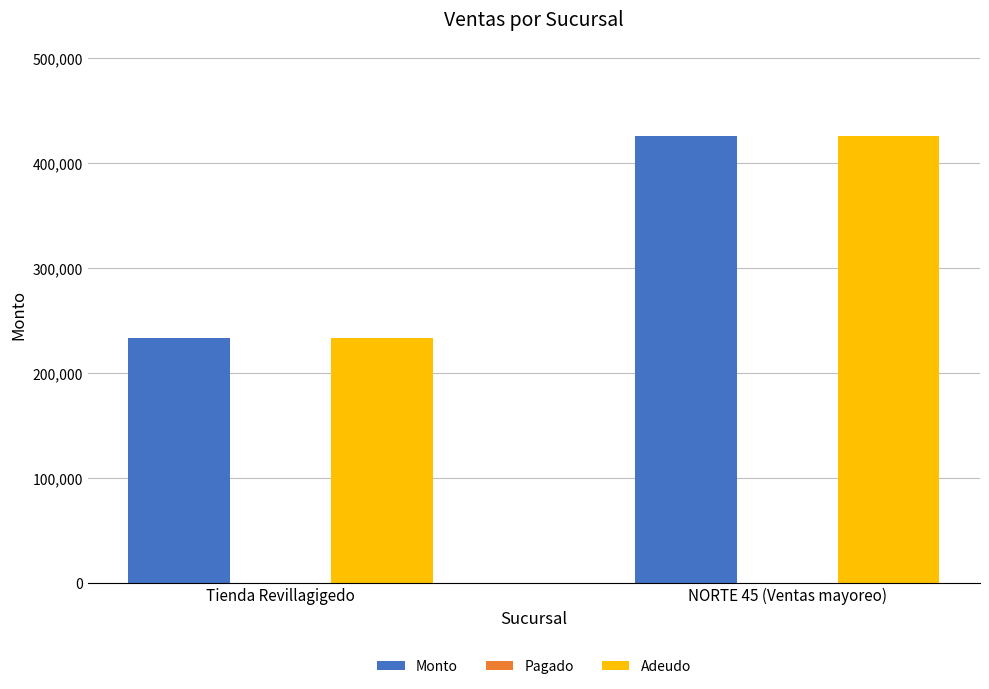

Reading left to right, what are all the values shown in this chart?

Monto: Tienda Revillagigedo=232945.5	NORTE 45 (Ventas mayoreo)=426120.0
Adeudo: Tienda Revillagigedo=232945.5	NORTE 45 (Ventas mayoreo)=426120.0